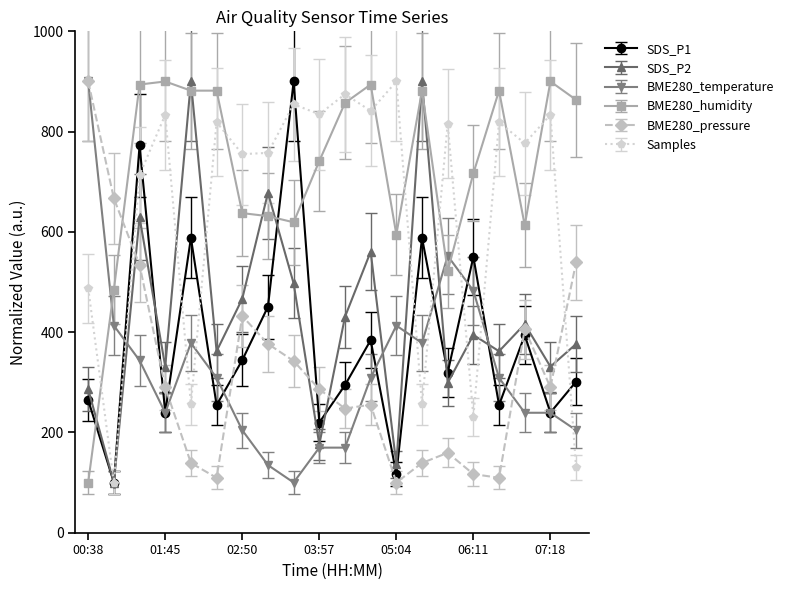

In Samples, how many points are lower than both neighbors (excluding endpoints)?

8